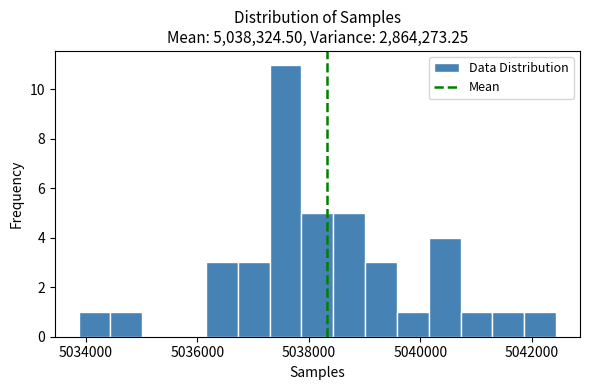

Around what value on the x-axis is the tallest bar? Give the approximate position of its centre, as read against the axis.

5037600